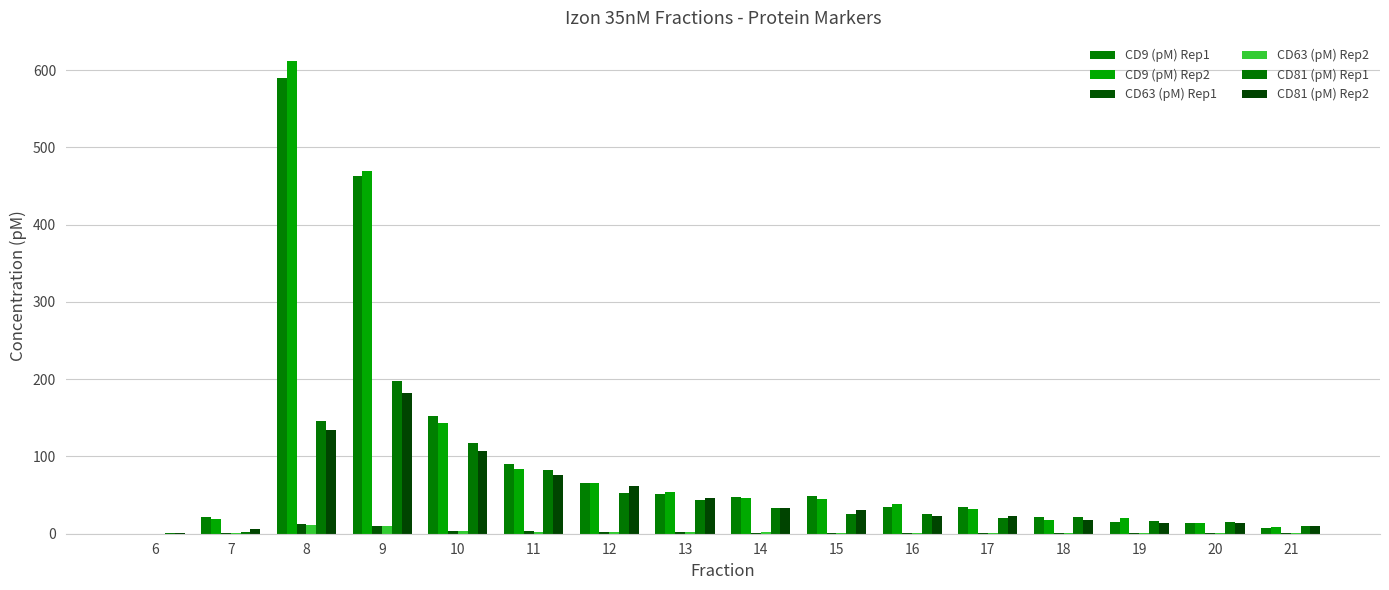

What is the value of the CD81 (pM) Rep1 bar at the 6th from the left?

82.7